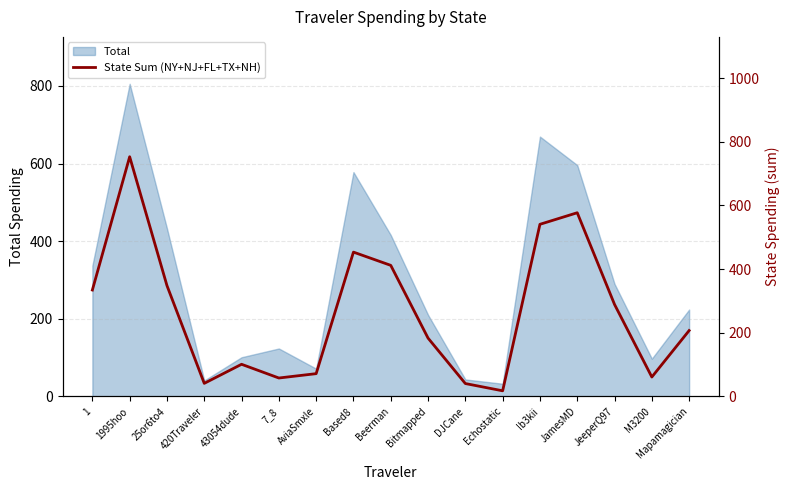

Which has a higher value, DJCane or JeeperQ97?

JeeperQ97